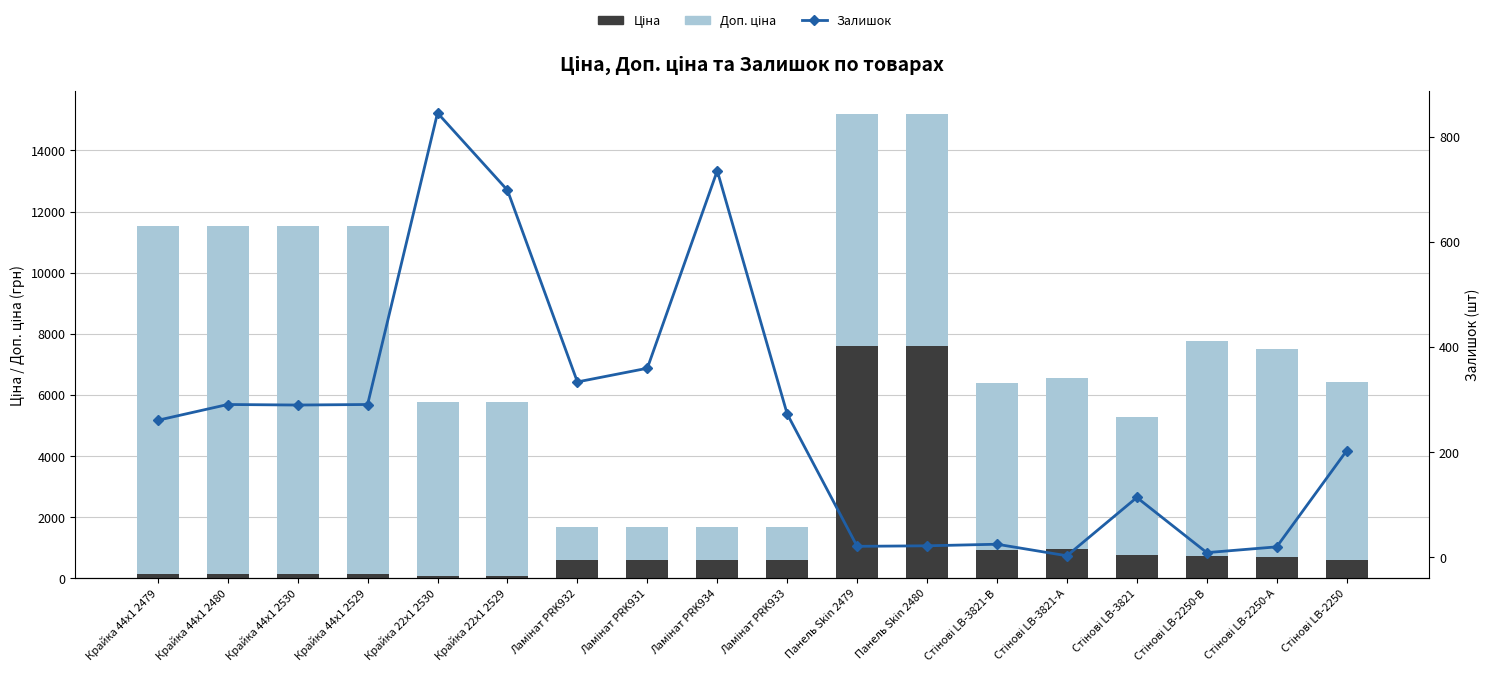

Which series changed the most between Крайка 22x1 2529 and Стінові LB-3821-В?

Ціна